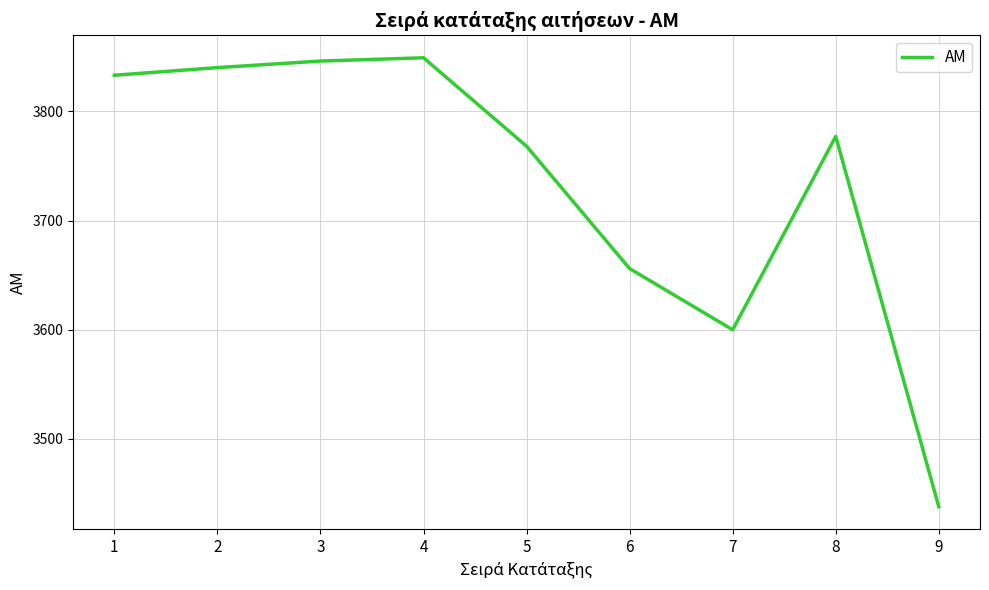

The chart shows a value of 3846 at 3. True or false?

True